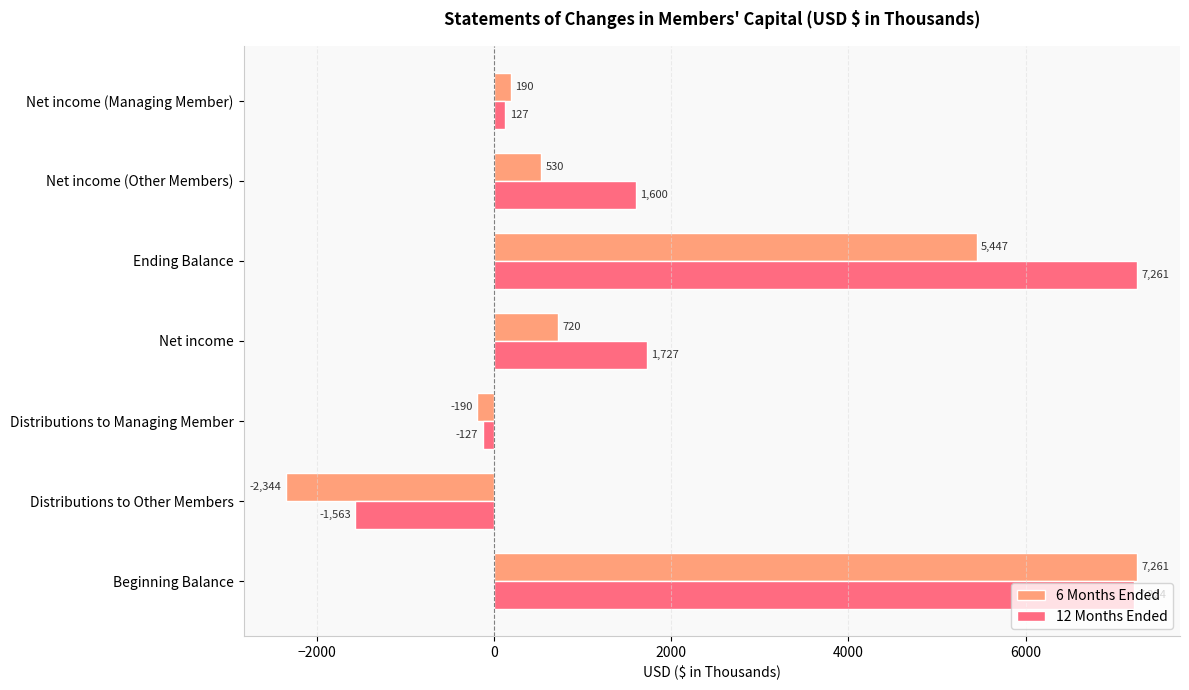

How many values in the 12 Months Ended series are below 1600?

3